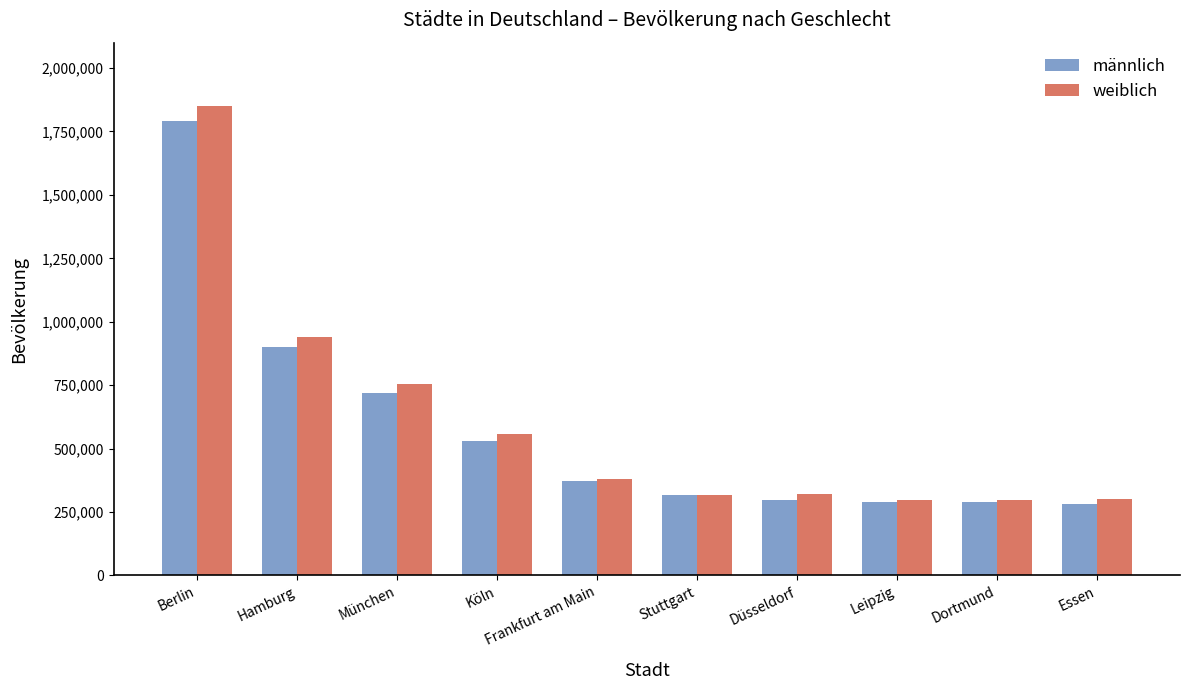

What are all the series names shown in the legend?

männlich, weiblich